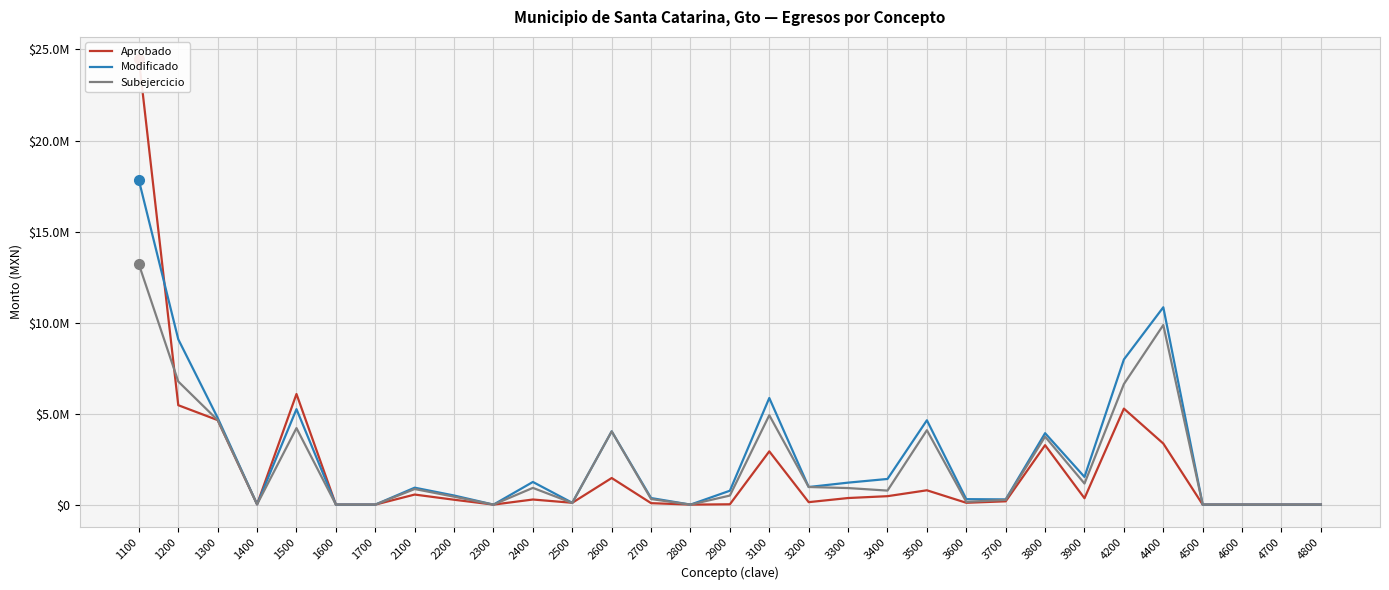

The value of Subejercicio at 2500 is 92390.4. True or false?

True